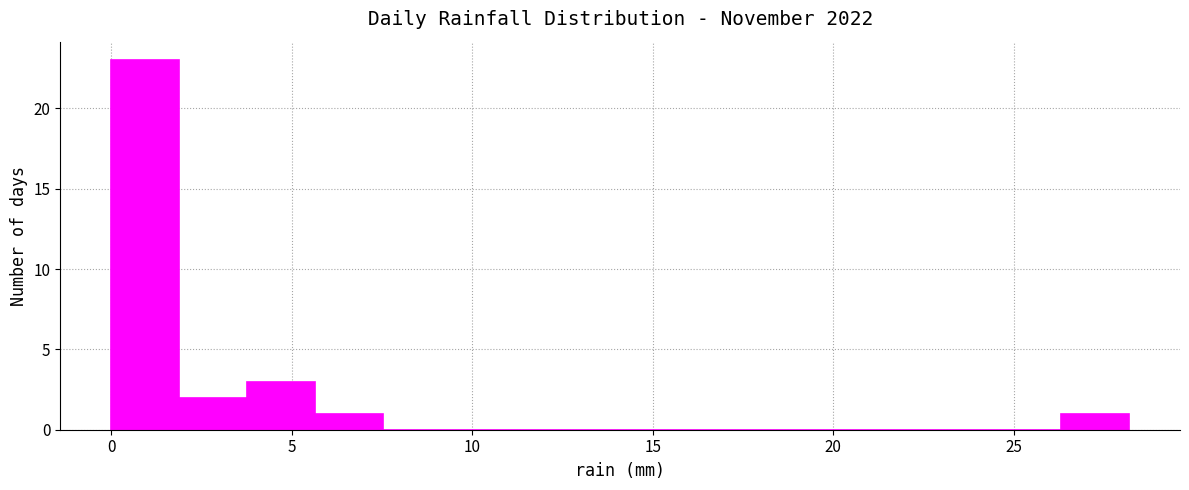

Around what value on the x-axis is the tallest bar? Give the approximate position of its centre, as read against the axis.

1.0